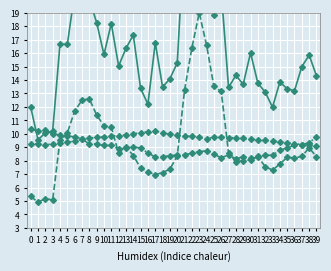

What is the average value of the SDS_P1 series?

16.1